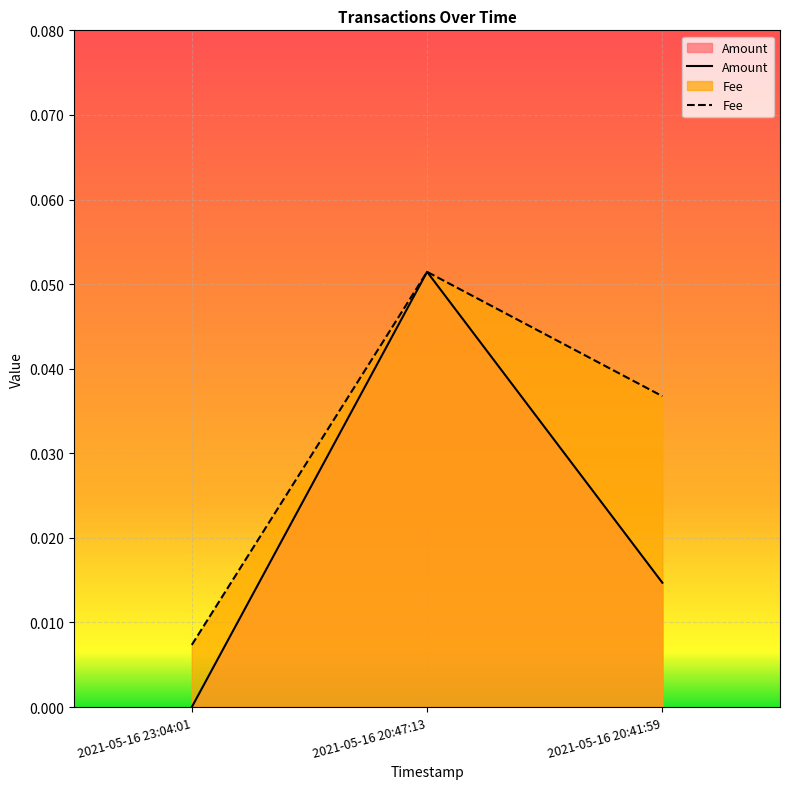

What is the label of the 3rd point from the left?

2021-05-16 20:41:59